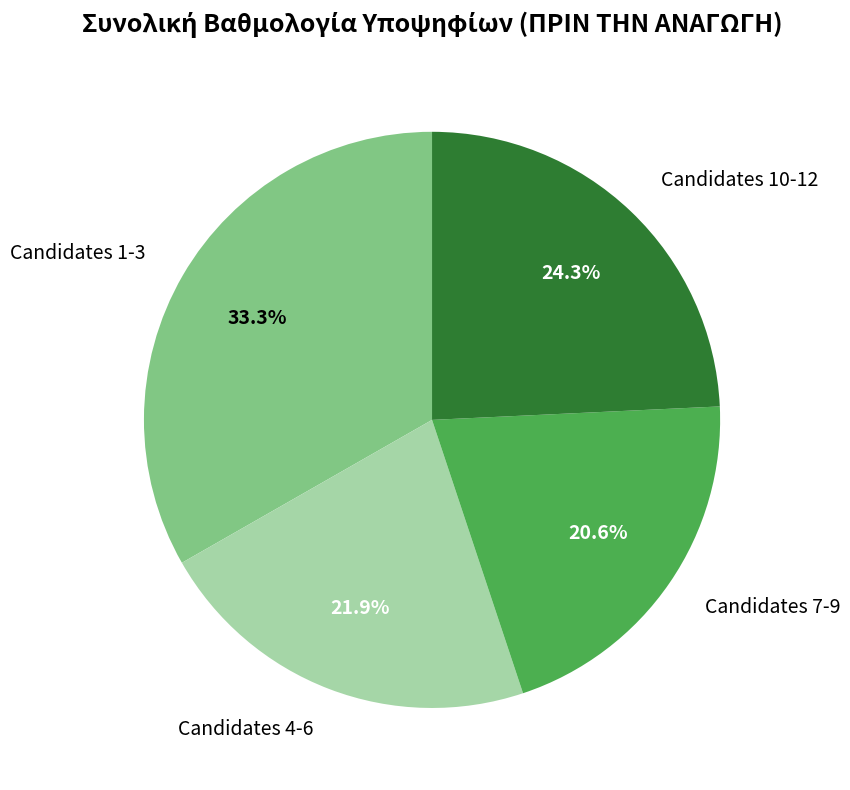

Approximately how many times larger is the value at Candidates 10-12 compared to Candidates 1-3?

0.7